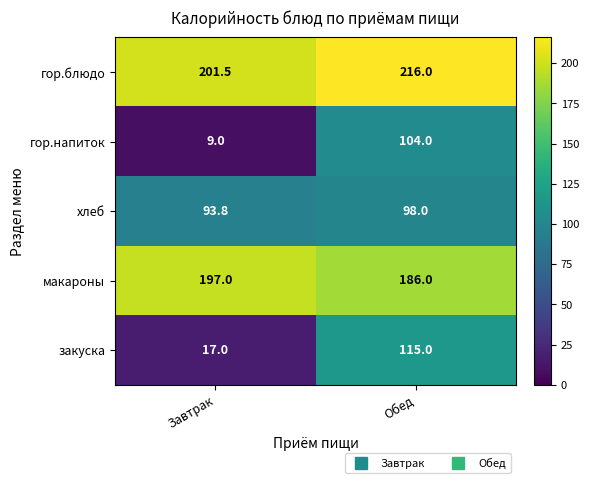

Rank the series by their maximum value, from highest to lowest.

гор.блюдо, макароны, закуска, гор.напиток, хлеб